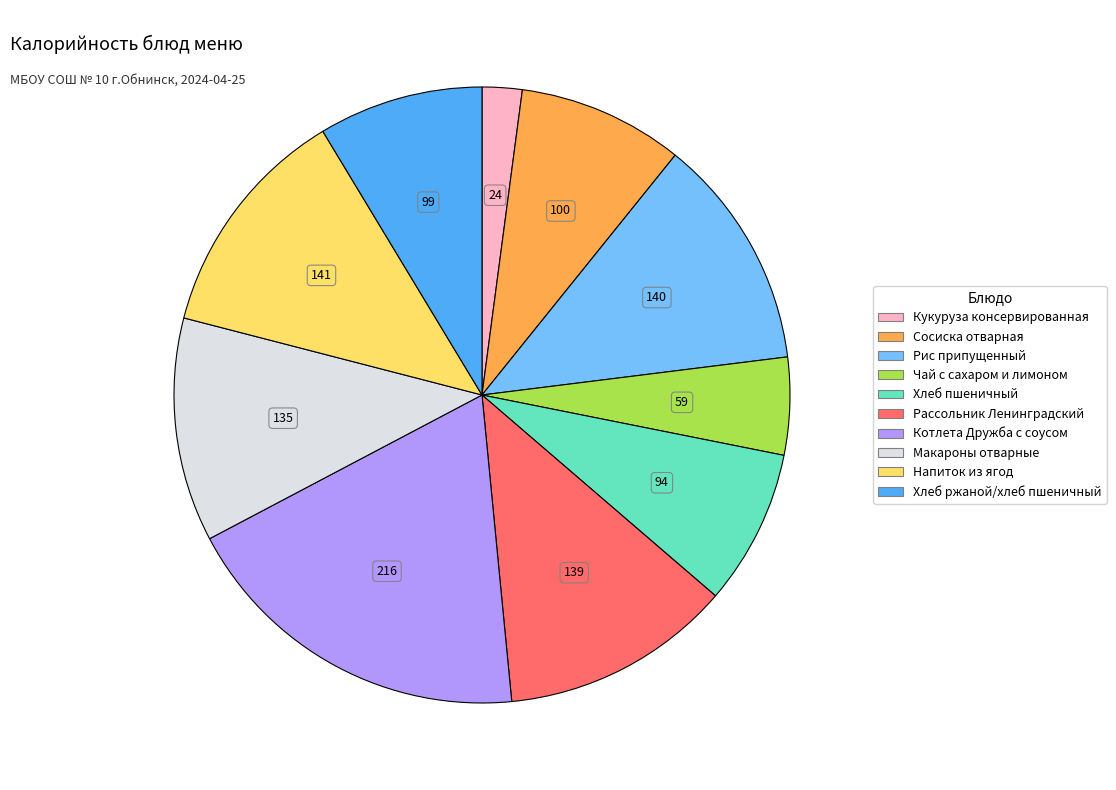

What is the ratio of the value at Котлета Дружба с соусом to the value at Рассольник Ленинградский?

1.5